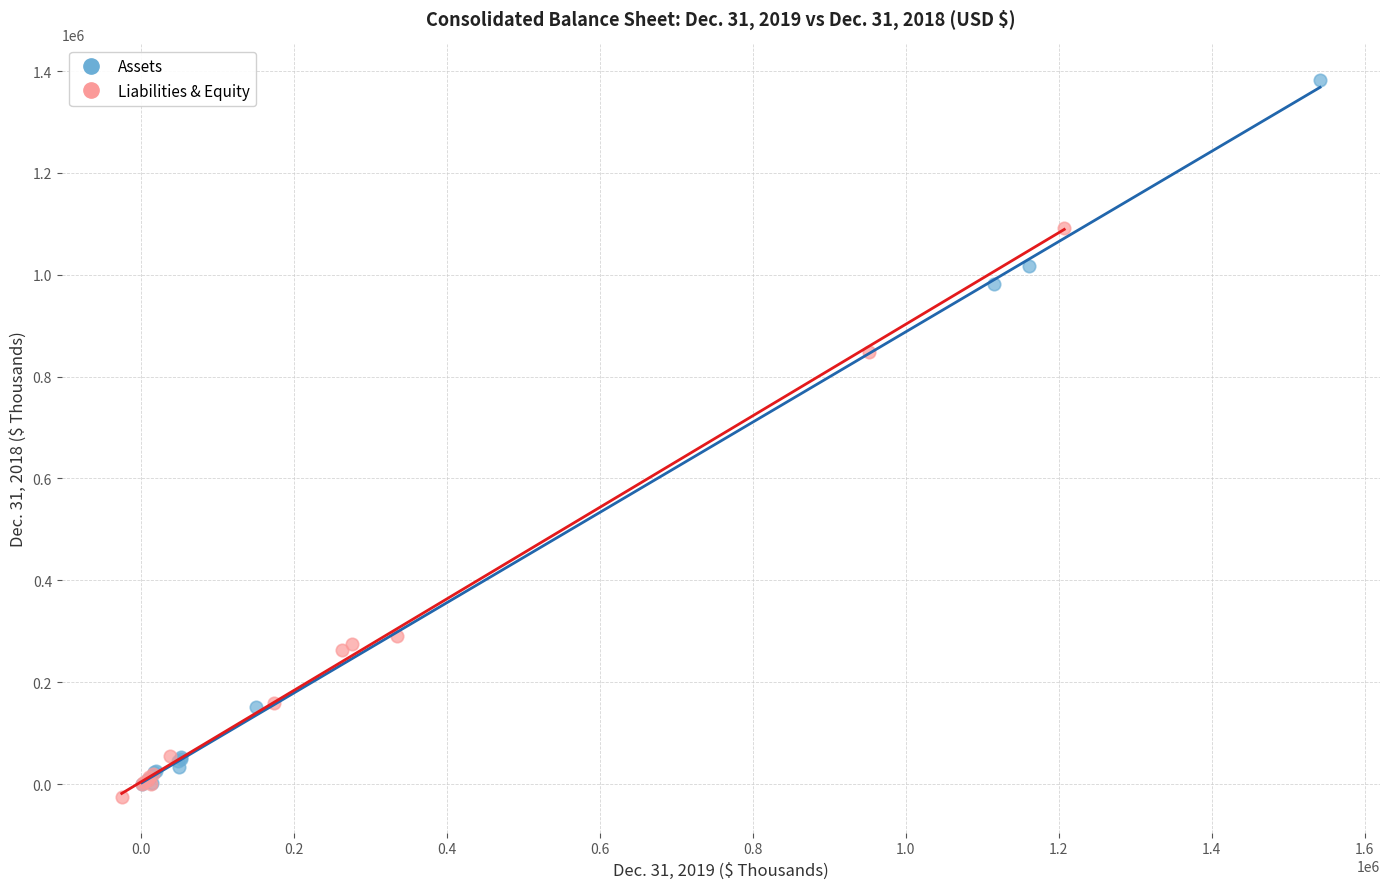

What are all the series names shown in the legend?

Assets, Liabilities & Equity